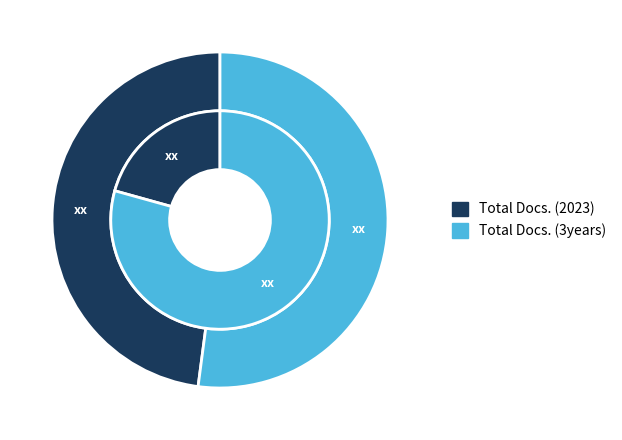

At Revista Chilena de Nutricion, list the series in order from largest to smallest.

Total Docs. (3years), Total Docs. (2023)